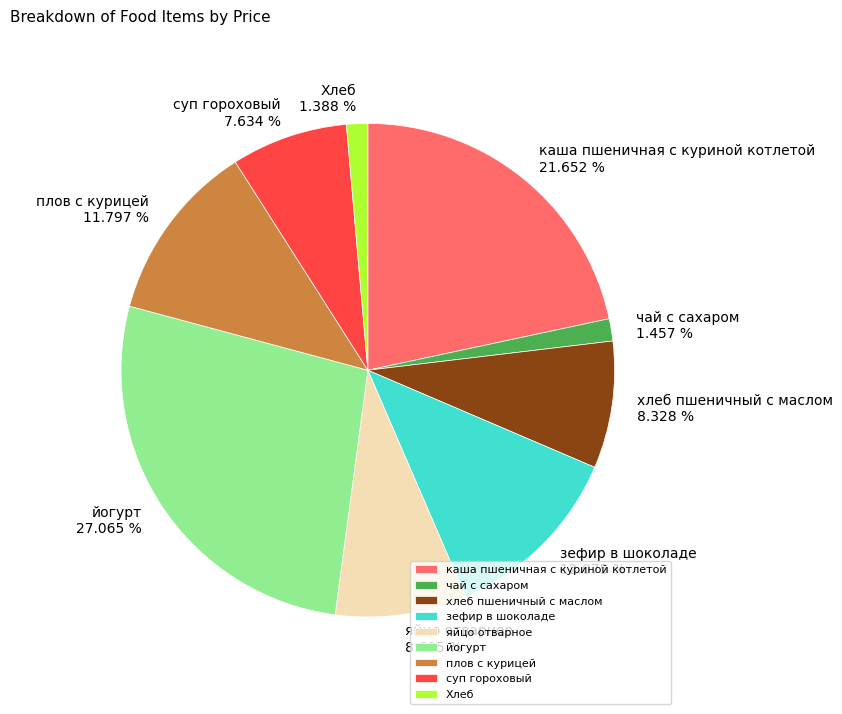

Between чай с сахаром and суп гороховый, which is larger?

суп гороховый